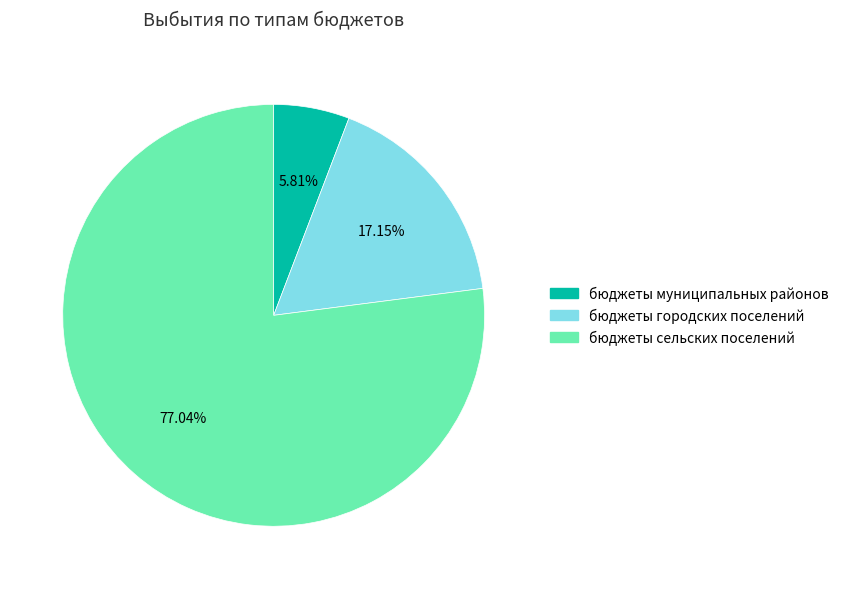

Which category has the biggest portion of the pie?

бюджеты сельских поселений